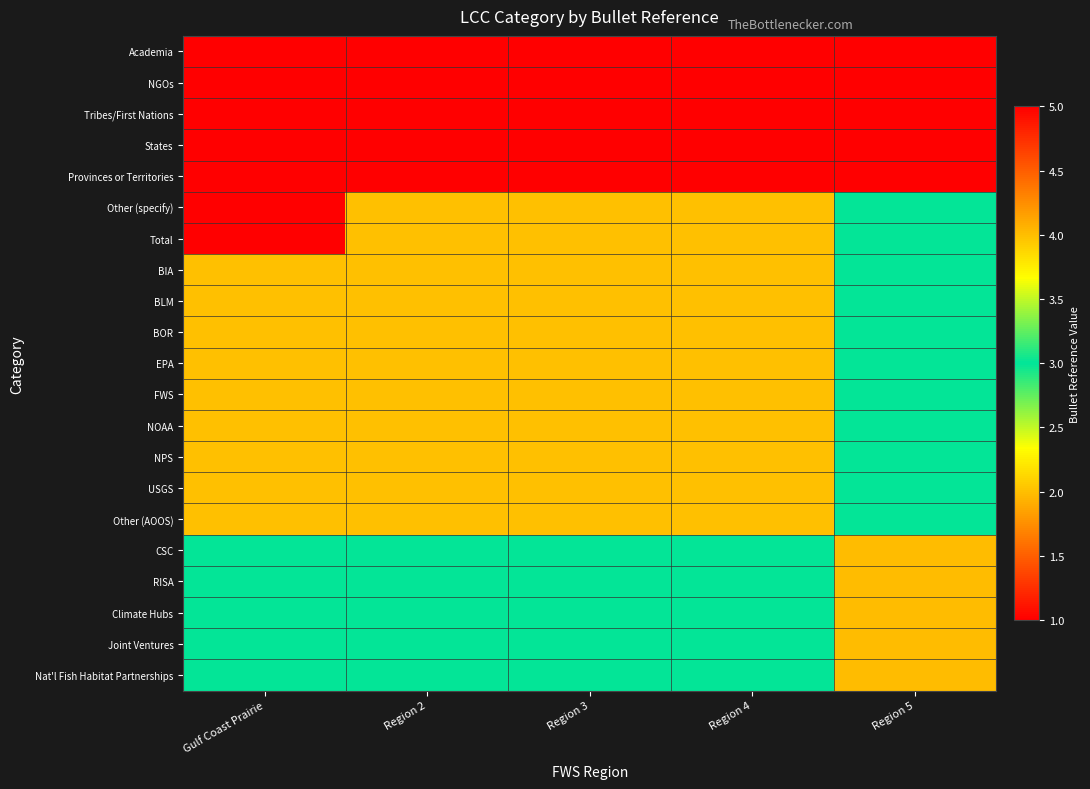

What is the greatest value displayed?

4